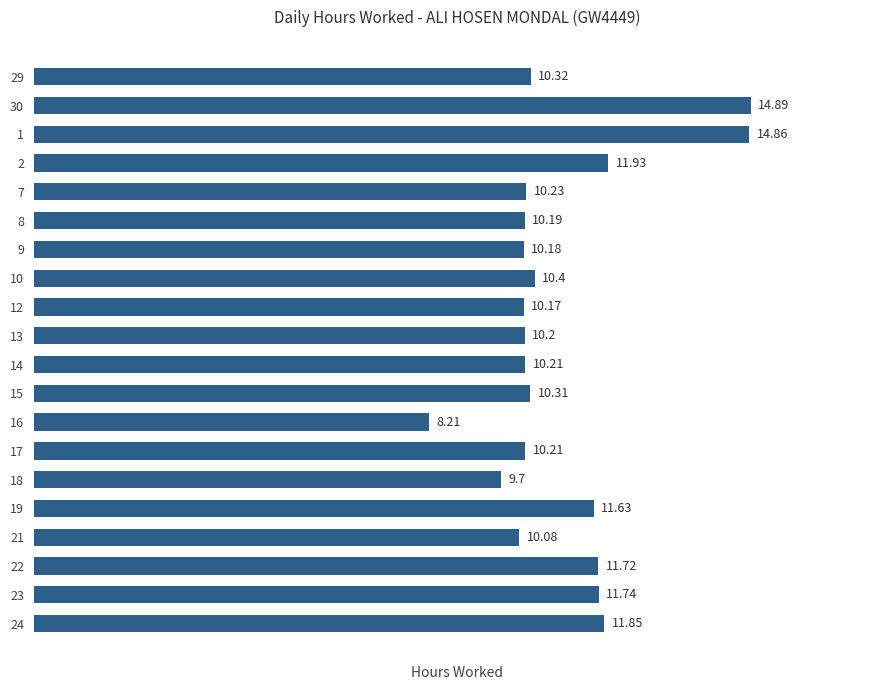

Approximately how many times larger is the value at 15 compared to 23?

0.9